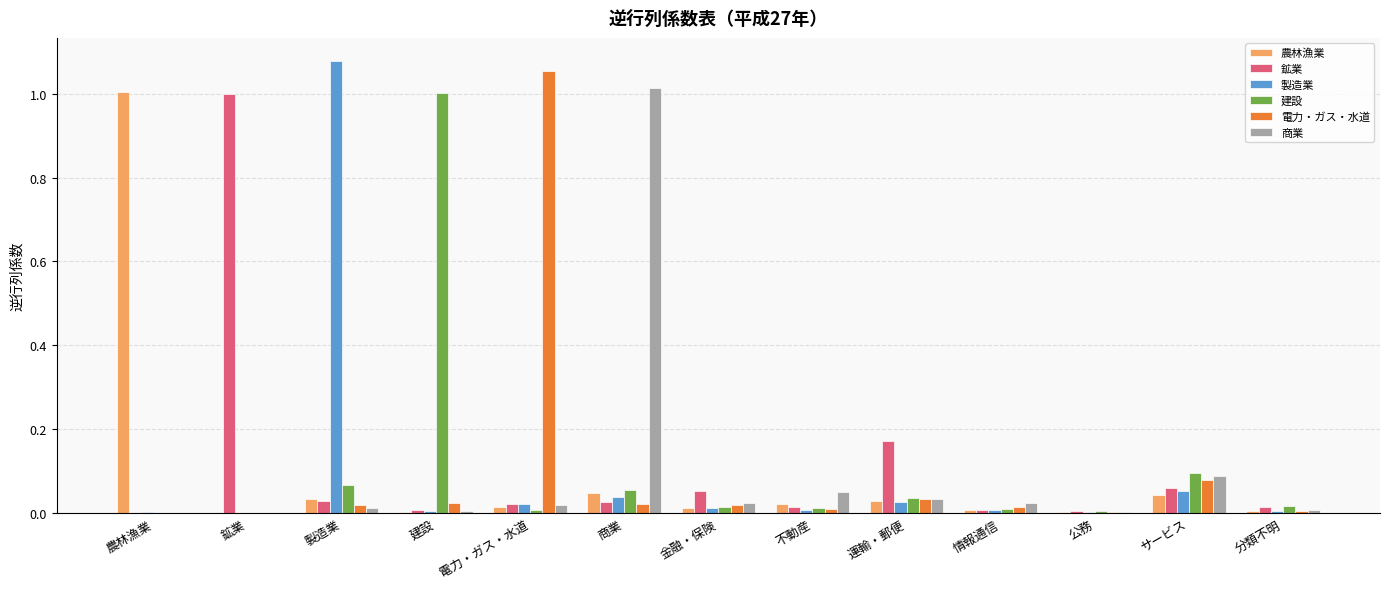

Are the bars horizontal?

No